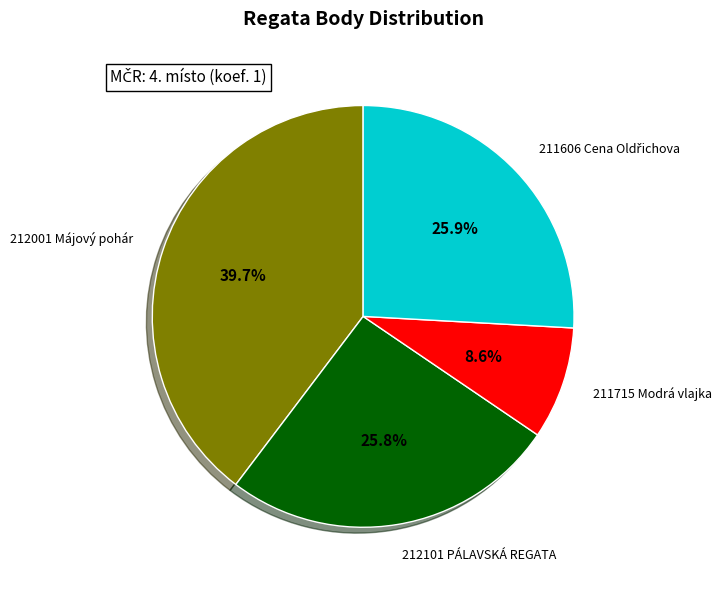

Which category has the biggest portion of the pie?

212001 Májový pohár